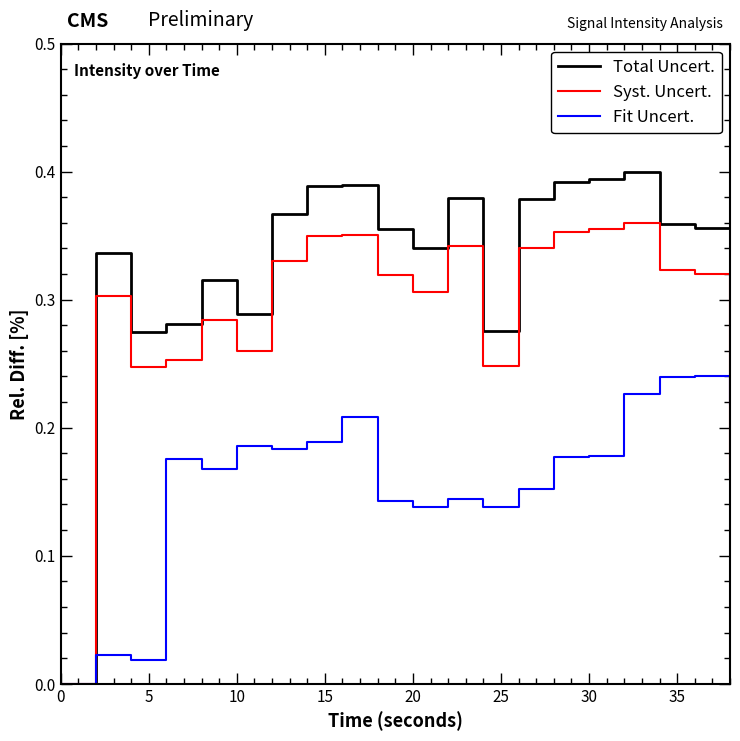

Which series has the widest spread of values?

Total Uncert.